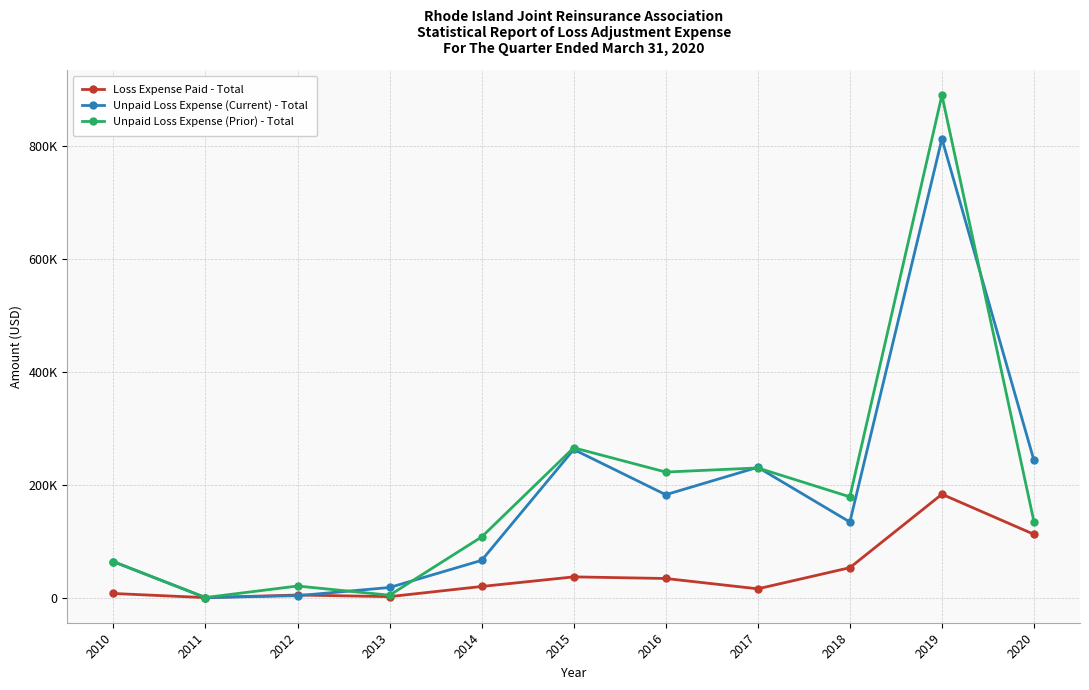

At how many categories does at least one series exceed 195944?

5